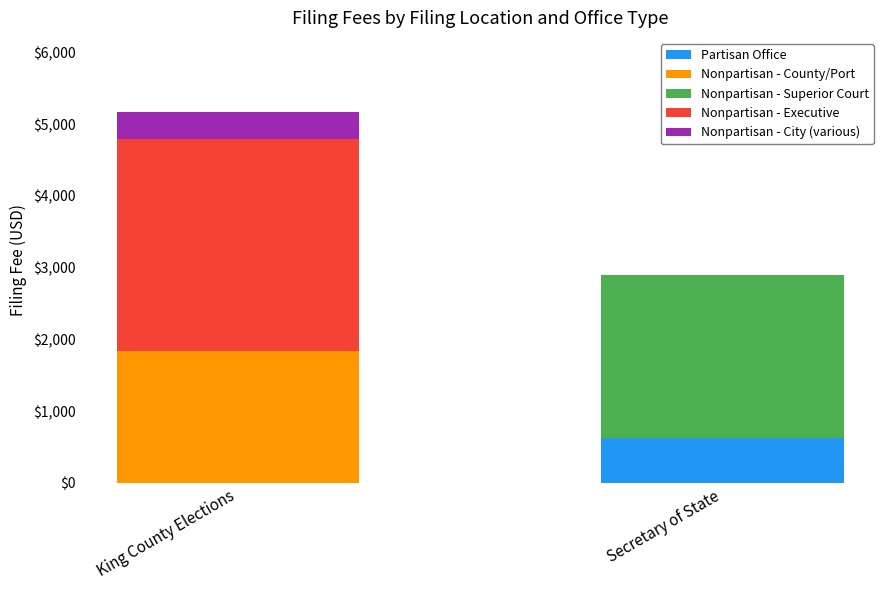

What is the sum of all Partisan Office values?

620.0